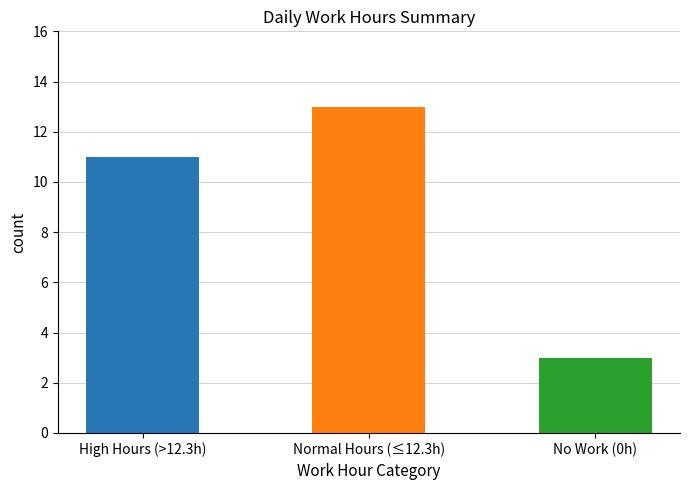

Does the chart contain stacked bars?

No